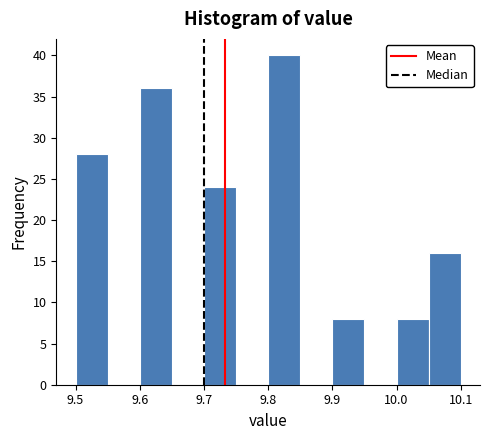

Reading left to right, list every bar in this chart as the range it spans on the x-axis followed by its height. The values are not printed on the chart, so give them approximately, as read against the axis.

9.50 to 9.55: 28
9.55 to 9.60: 0
9.60 to 9.65: 36
9.65 to 9.70: 0
9.70 to 9.75: 24
9.75 to 9.80: 0
9.80 to 9.85: 40
9.85 to 9.90: 0
9.90 to 9.95: 8
9.95 to 10.00: 0
10.00 to 10.05: 8
10.05 to 10.10: 16